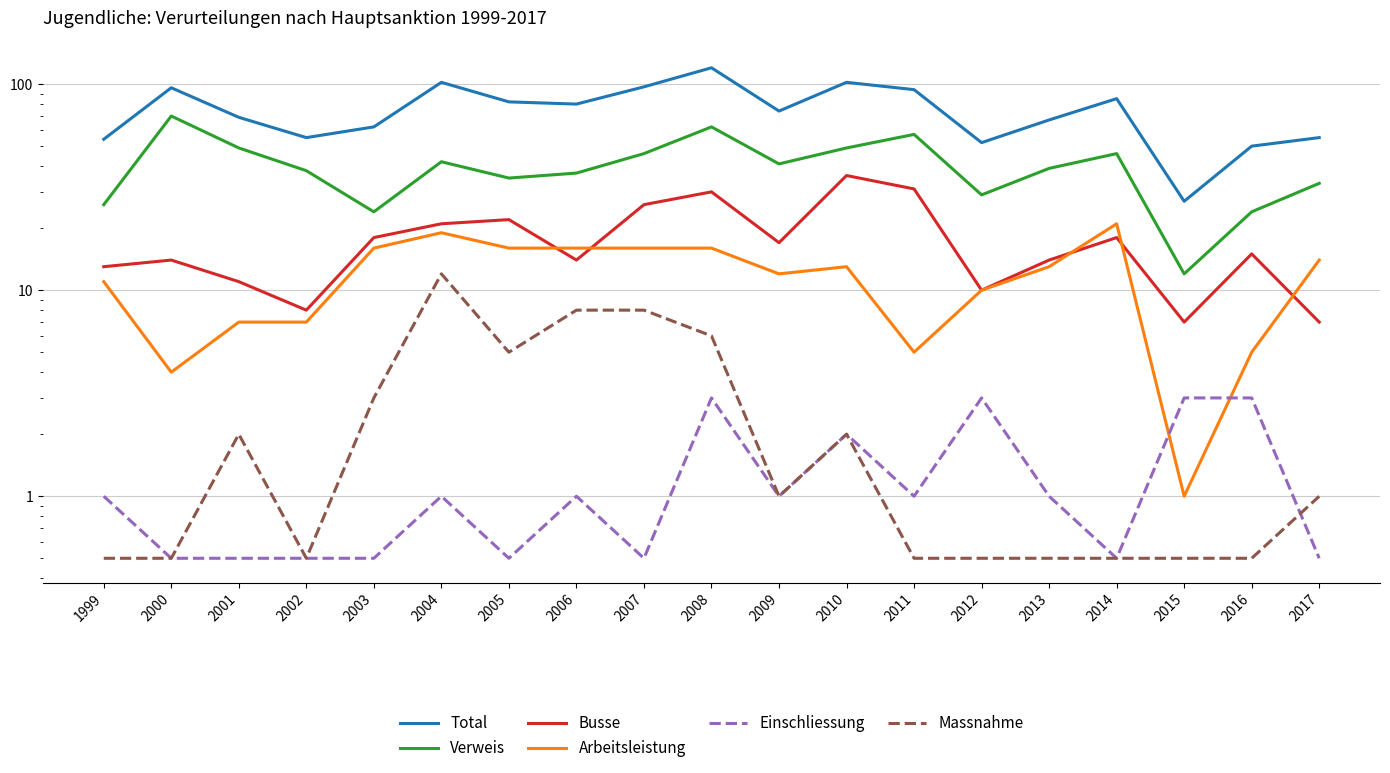

At which label does Massnahme first exceed 1?

2001